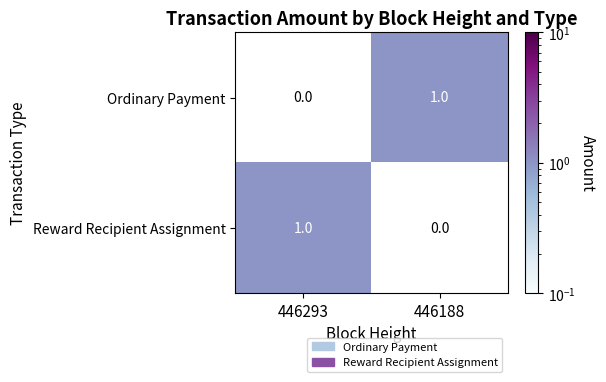

What is the spread (max minus min) of values at 446188?

1